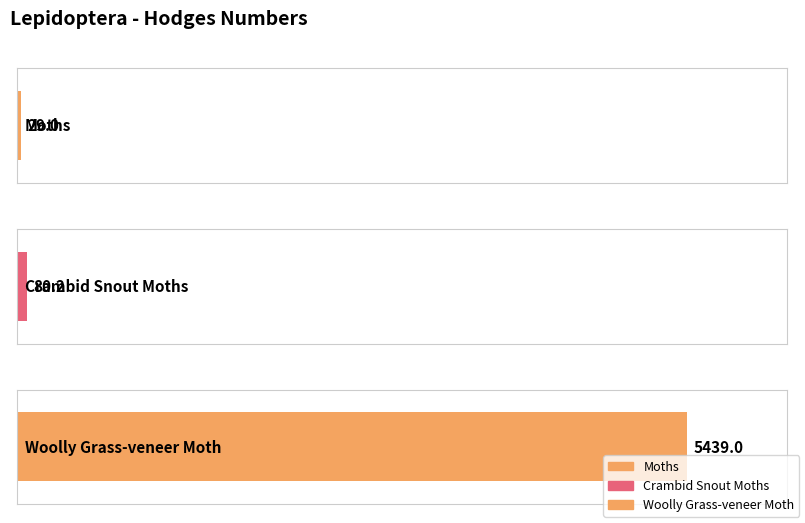

List the labels in order of value, smallest first.

Moths, Crambid Snout Moths, Woolly Grass-veneer Moth